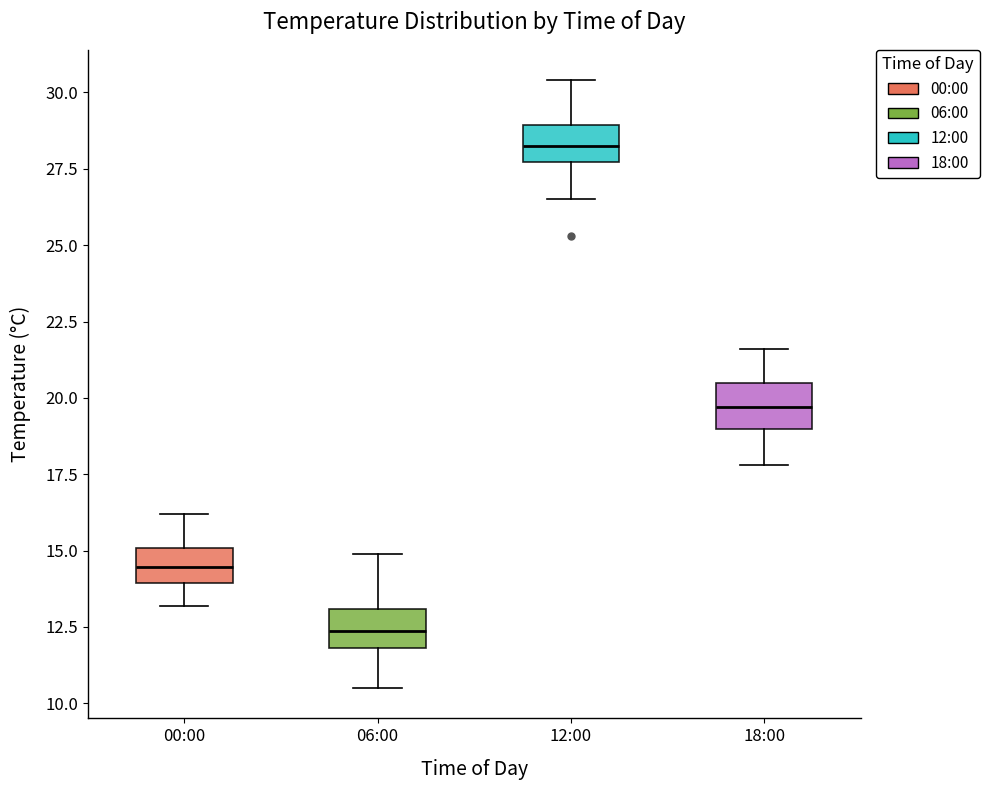

Reading left to right, read every box against the y-axis: the position of its median line, the range the box covers, and the ends of its whiskers. The values are not printed on the chart, so give them approximately, as read against the axis.

00:00: median 14.5, box 14.0 to 15.0, whiskers 13.0 to 16.0
06:00: median 12.5, box 12.0 to 13.0, whiskers 10.5 to 15.0
12:00: median 28.5, box 27.5 to 29.0, whiskers 26.5 to 30.5
18:00: median 19.5, box 19.0 to 20.5, whiskers 18.0 to 21.5